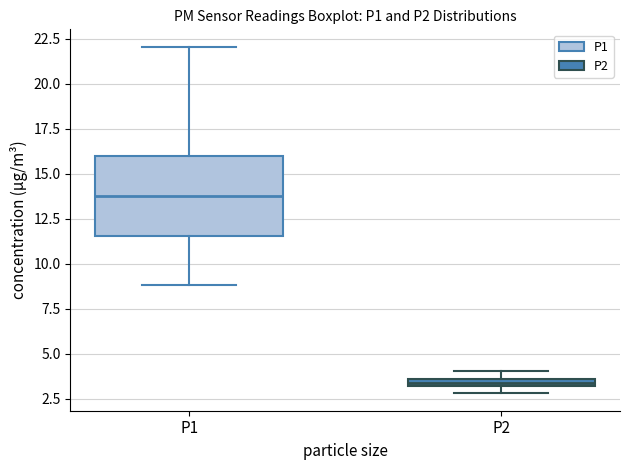

Which box's median line is the lowest?

P2